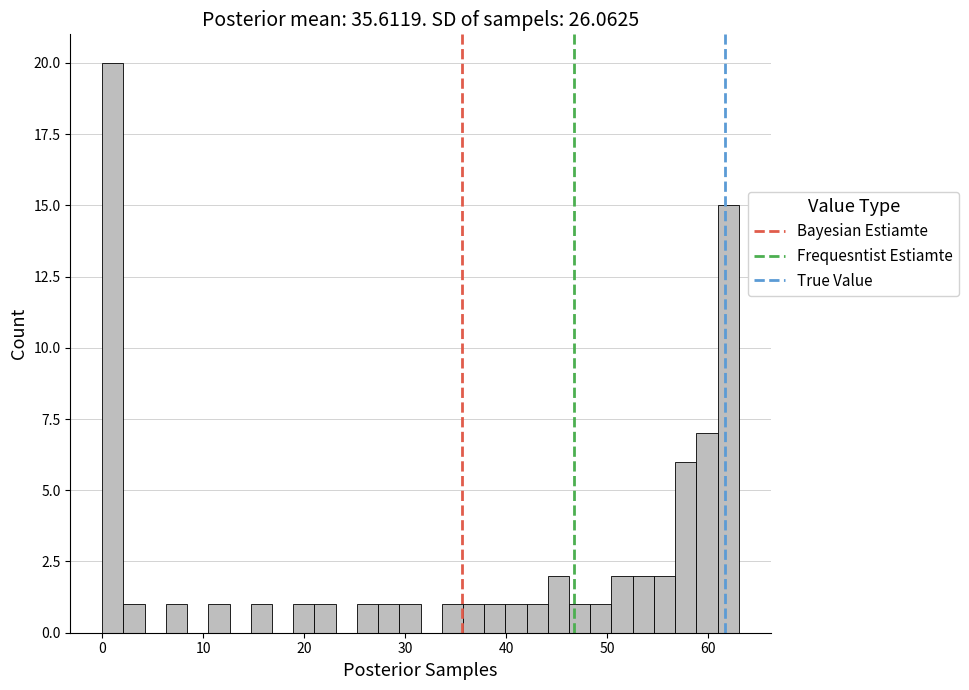

Around what value on the x-axis is the tallest bar? Give the approximate position of its centre, as read against the axis.

1